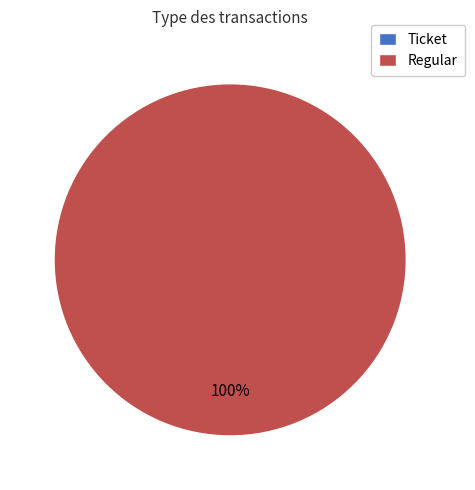

Which category has the smallest portion of the pie?

Ticket